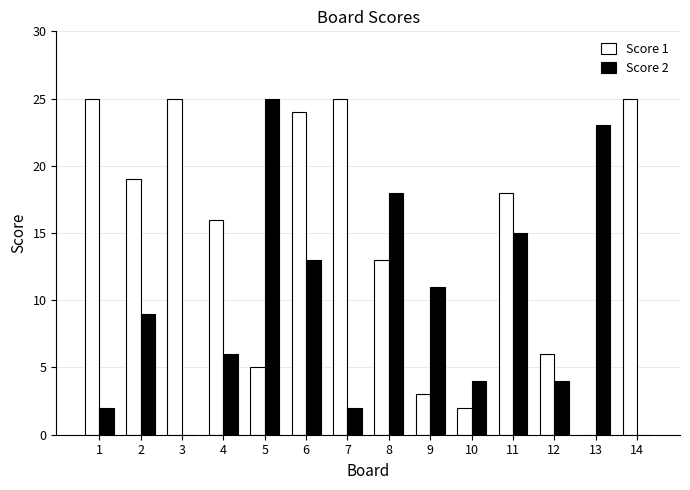

What is the maximum value shown in the chart?

25